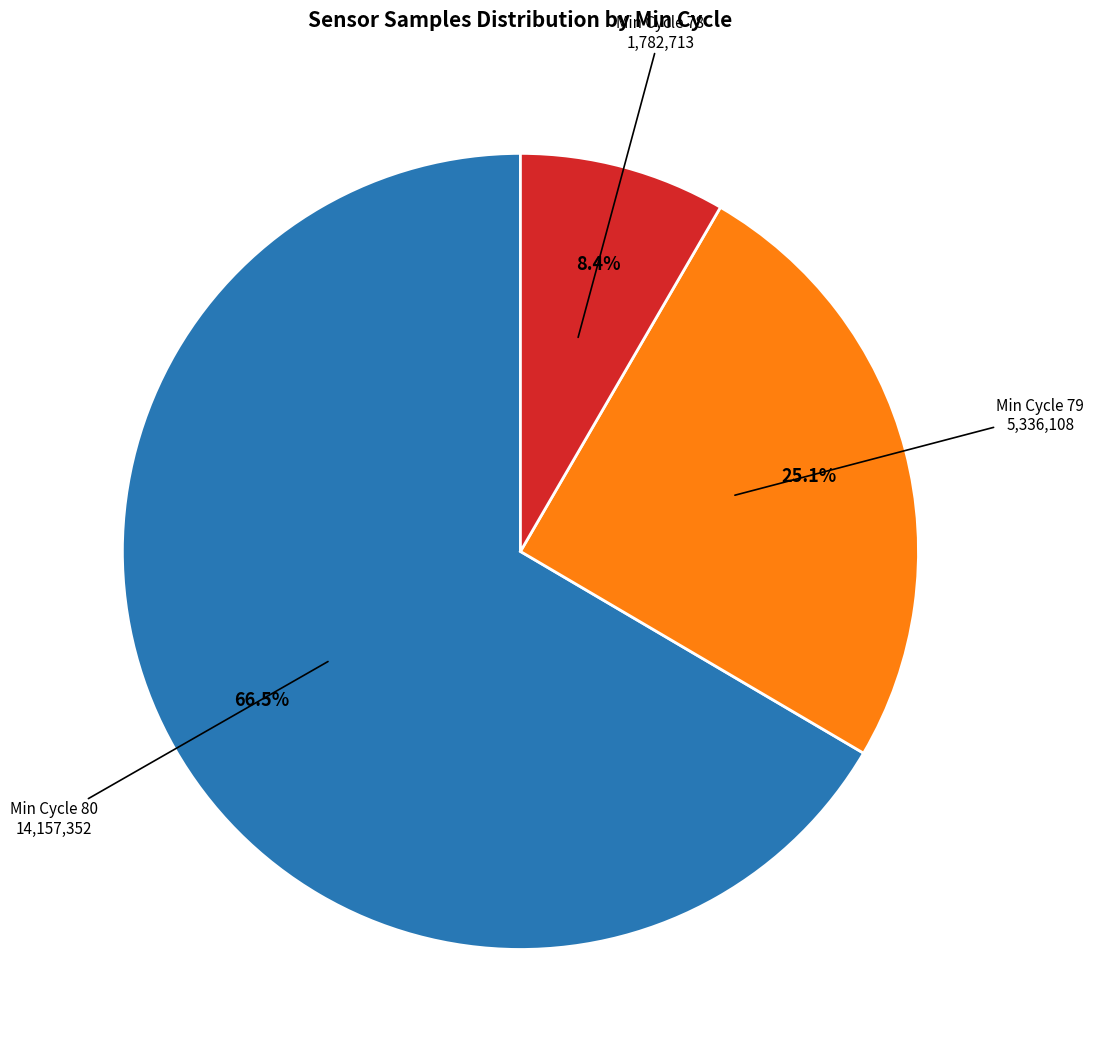

Which category has the smallest portion of the pie?

Min Cycle 78